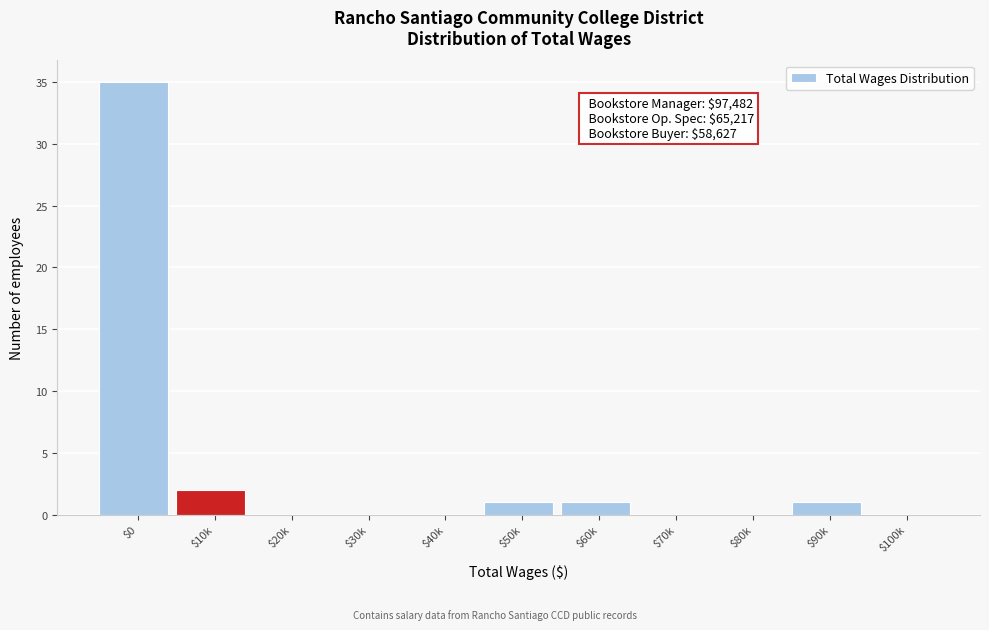

The chart shows a value of 13 at $0. True or false?

False